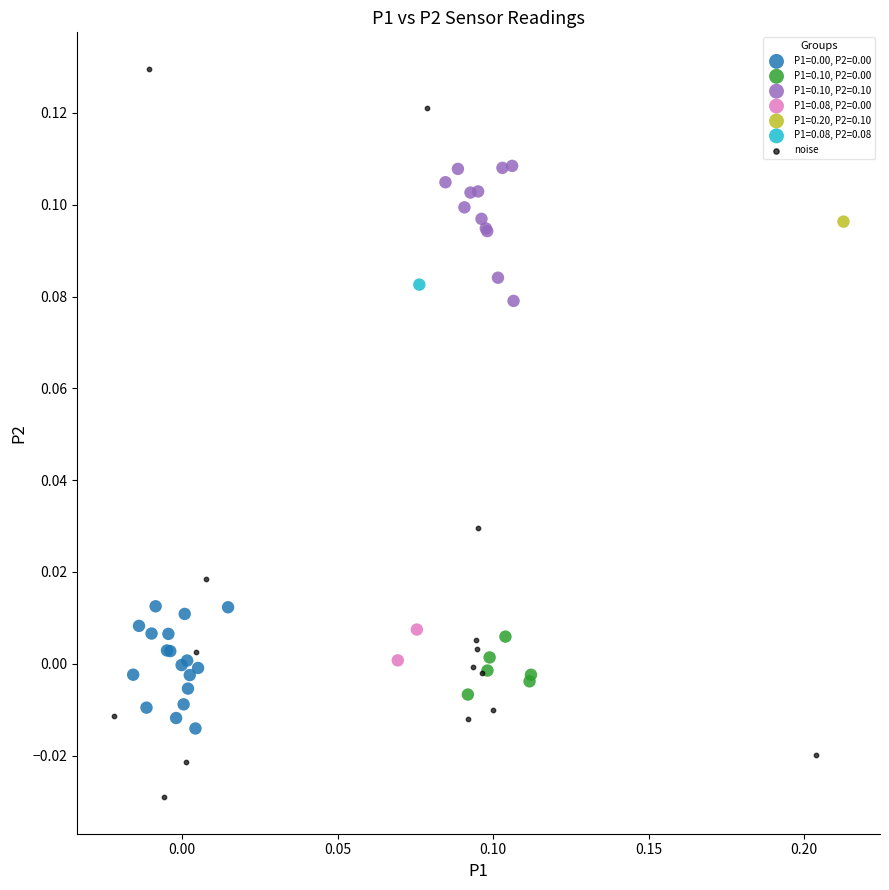

What are all the series names shown in the legend?

P1=0.00, P2=0.00, P1=0.10, P2=0.00, P1=0.10, P2=0.10, P1=0.08, P2=0.00, P1=0.20, P2=0.10, P1=0.08, P2=0.08, noise